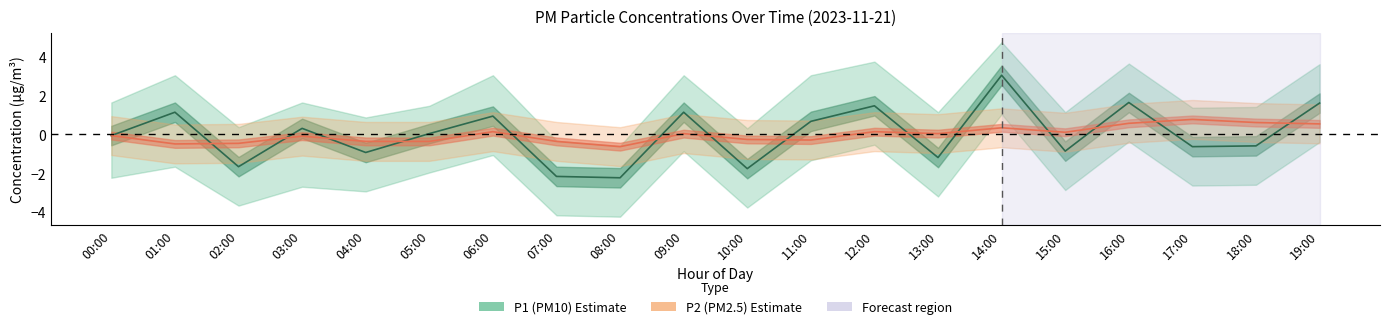

Is this an area chart (filled region under the line)?

No